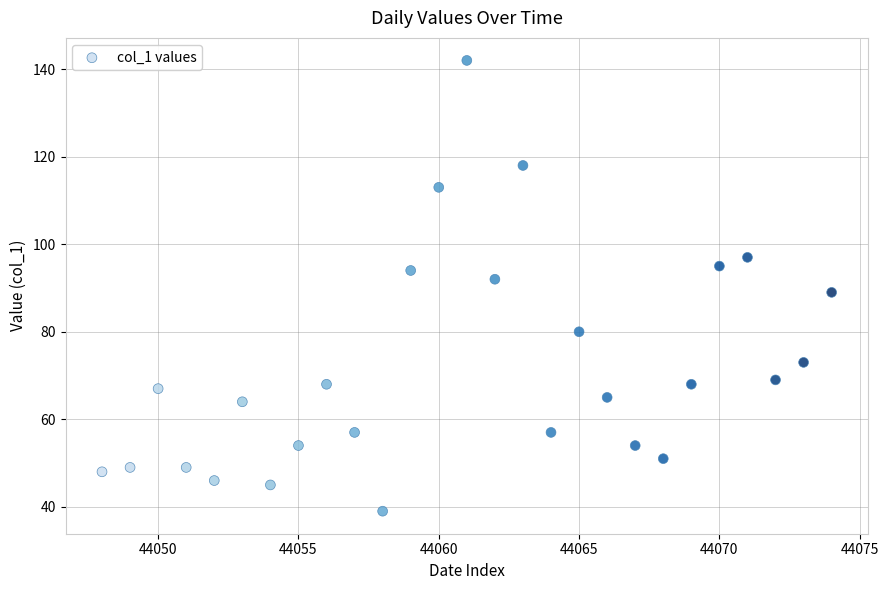

What is the range of Y values (max minus min)?

103